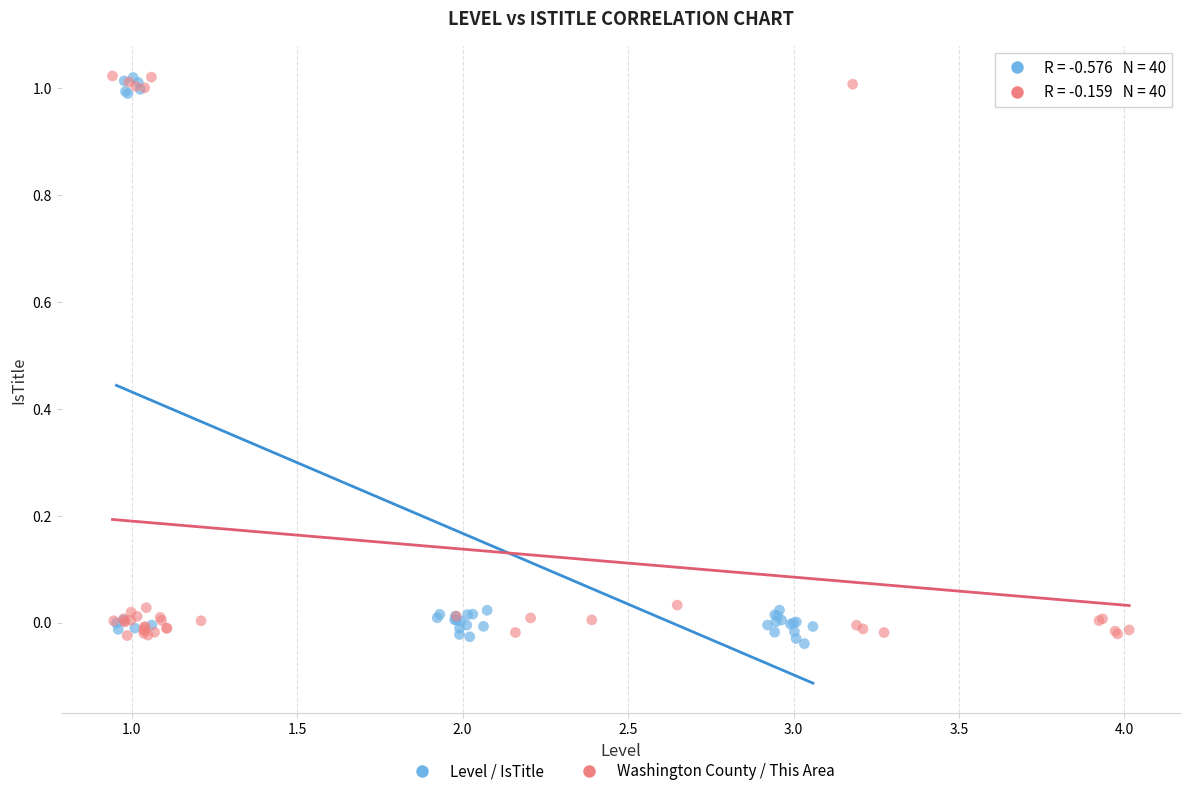

What are all the series names shown in the legend?

Level / IsTitle, Washington County / This Area